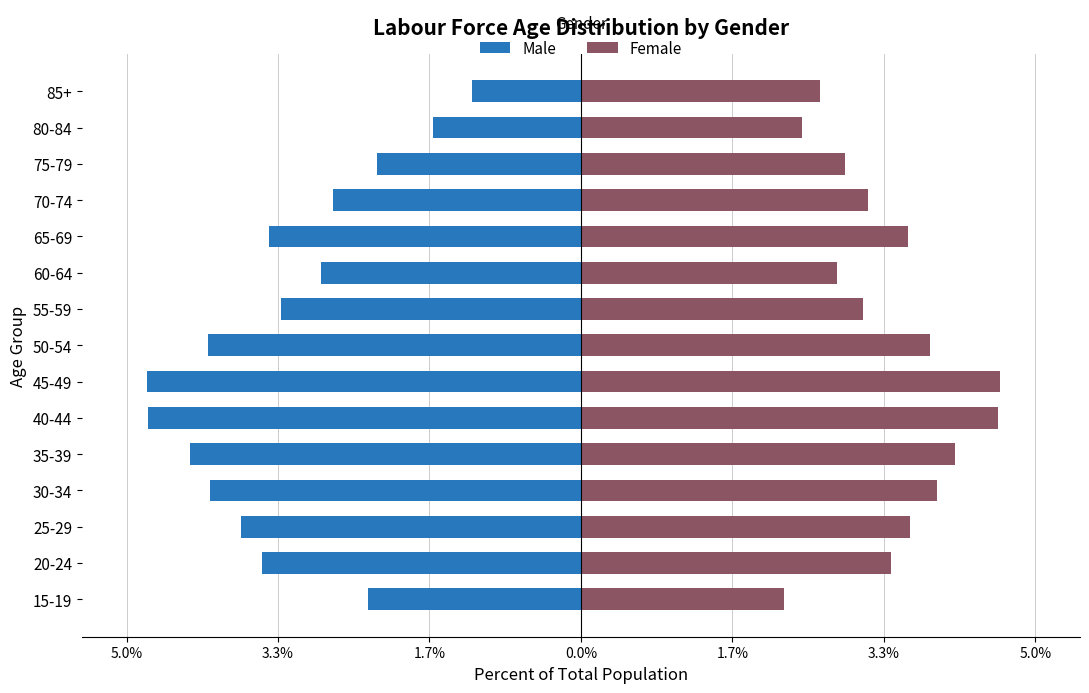

How many bars are there in total?

30